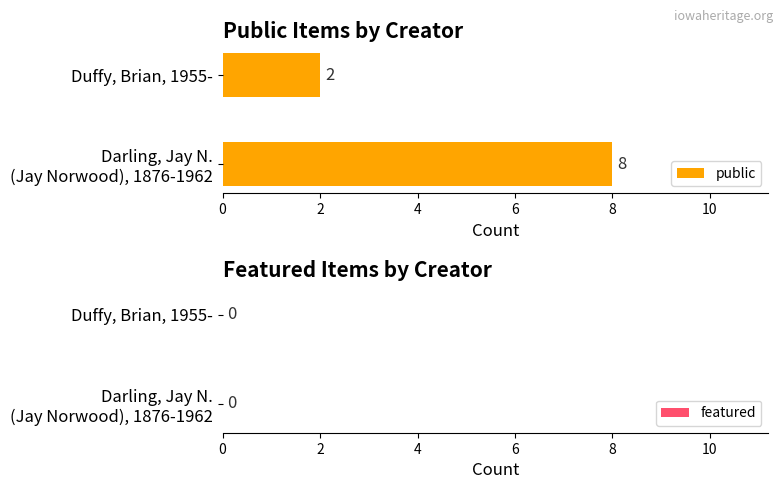

True or false: the data shows 1 at Duffy, Brian, 1955-.

False